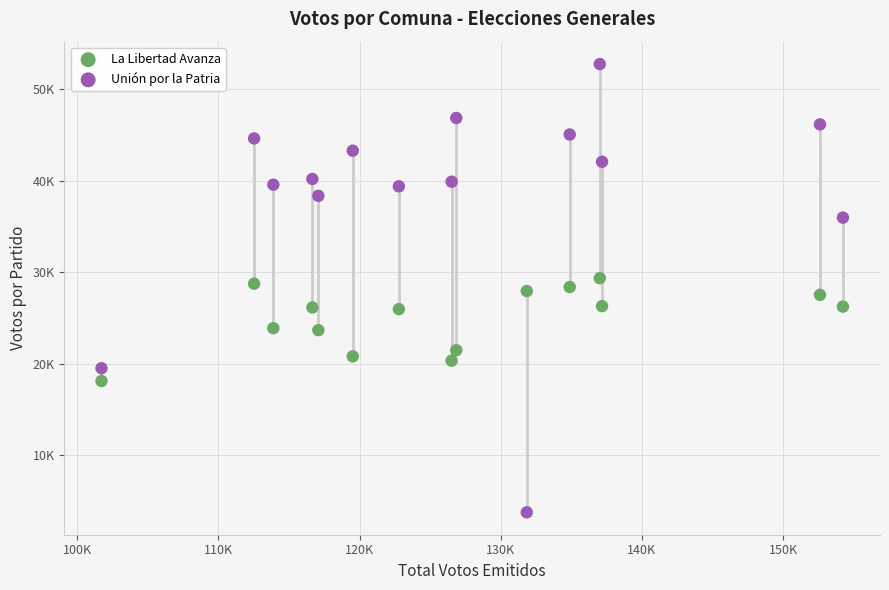

What are all the series names shown in the legend?

La Libertad Avanza, Unión por la Patria